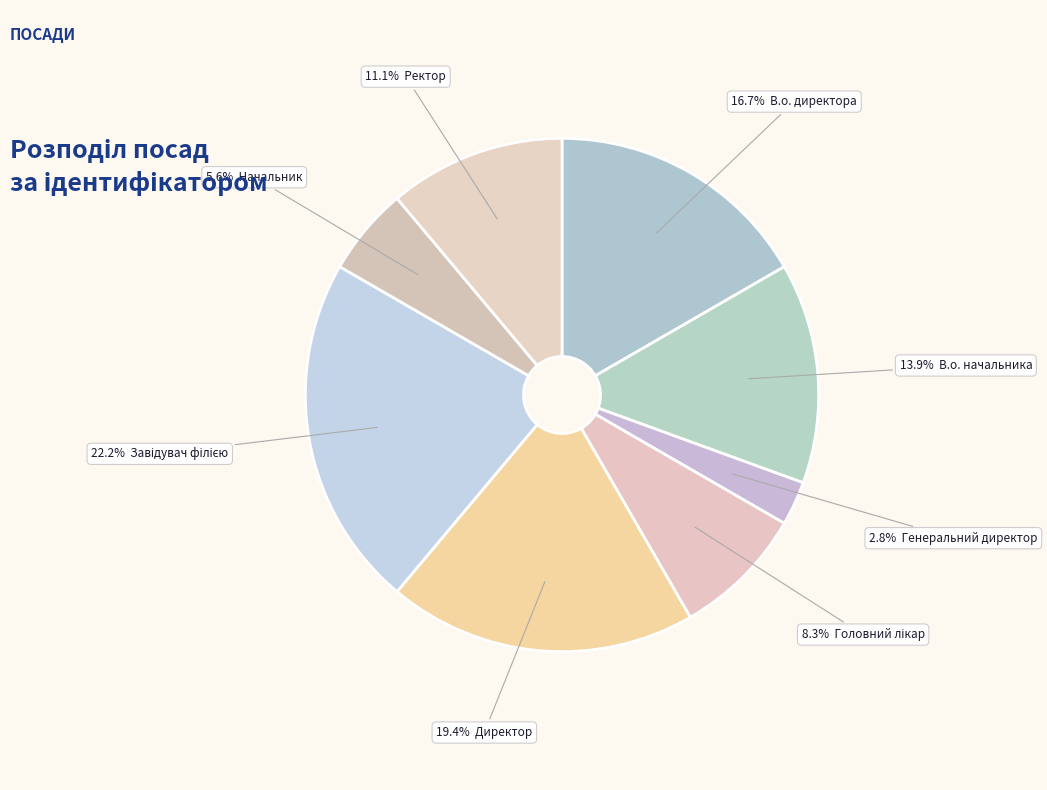

How many segments does this pie chart have?

8